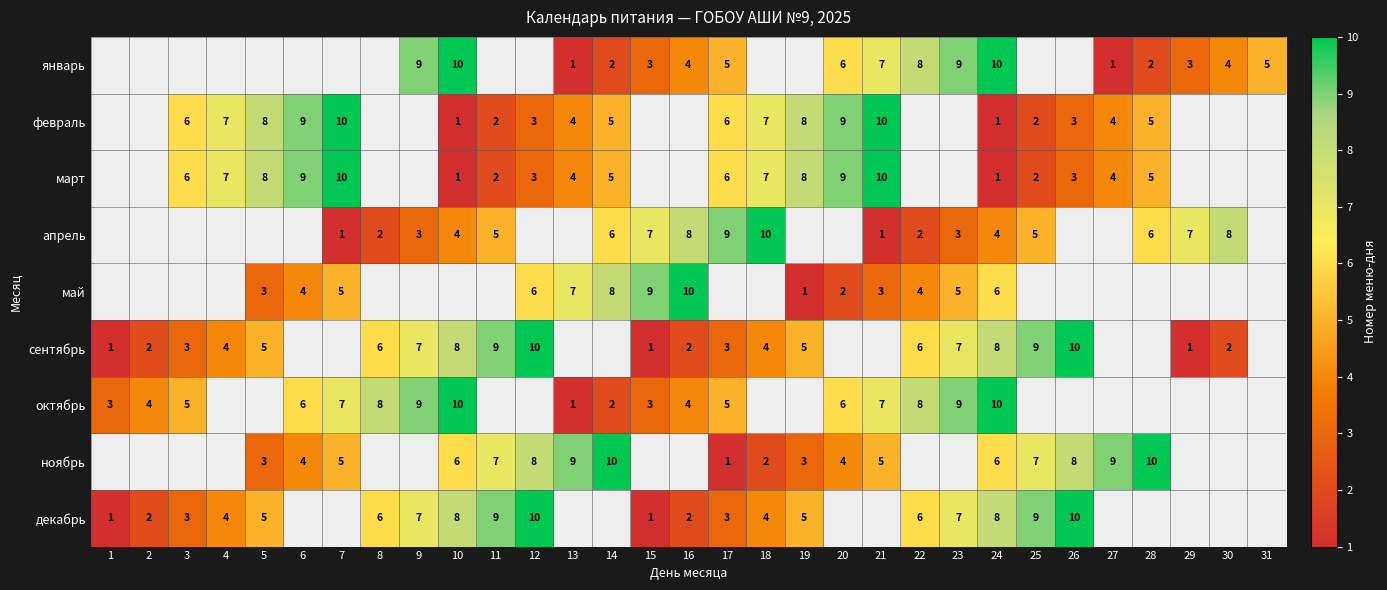

Count the number of data series in this chart.

9